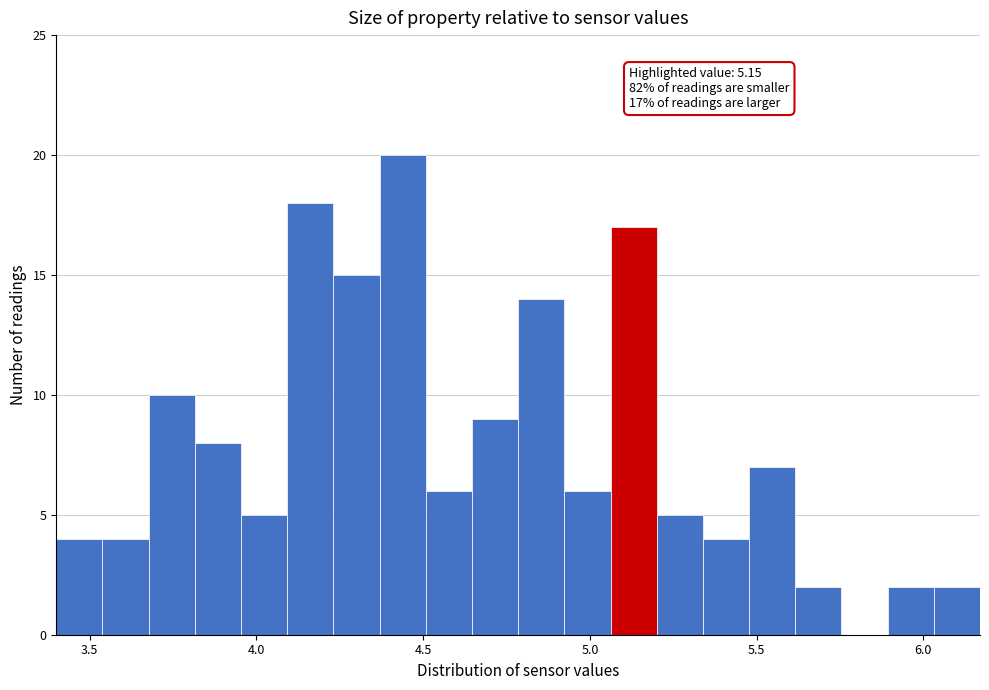

Around what value on the x-axis is the tallest bar? Give the approximate position of its centre, as read against the axis.

4.45